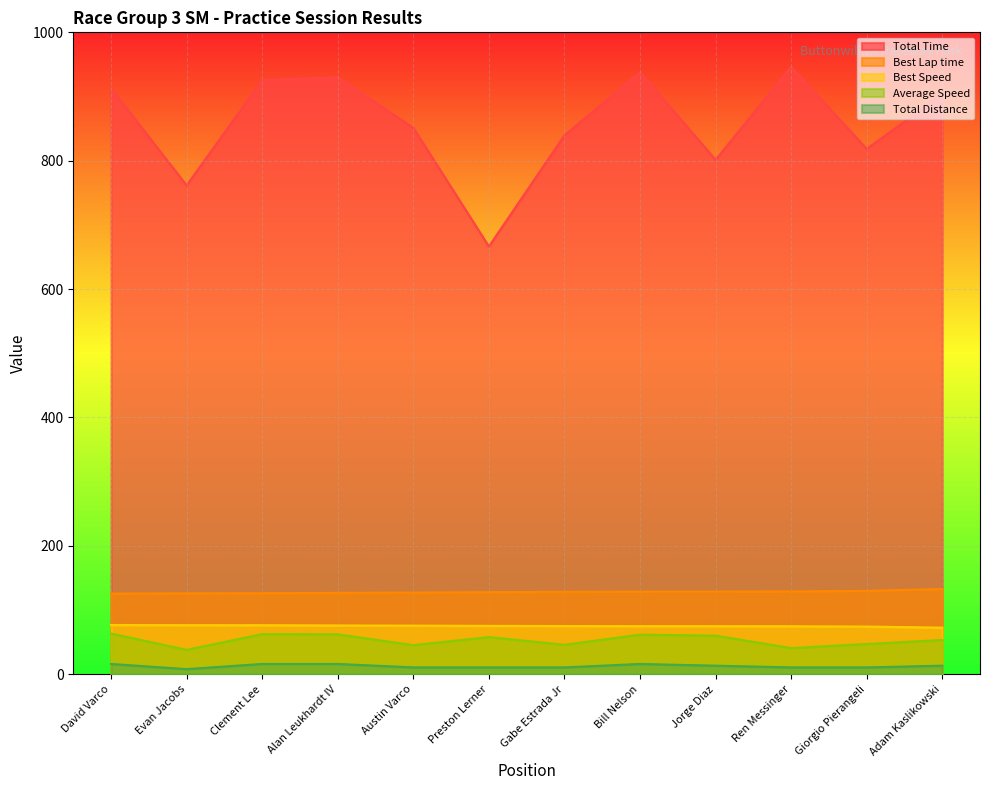

Is it true that Total Time equals 507.4 at Ren Messinger?

False